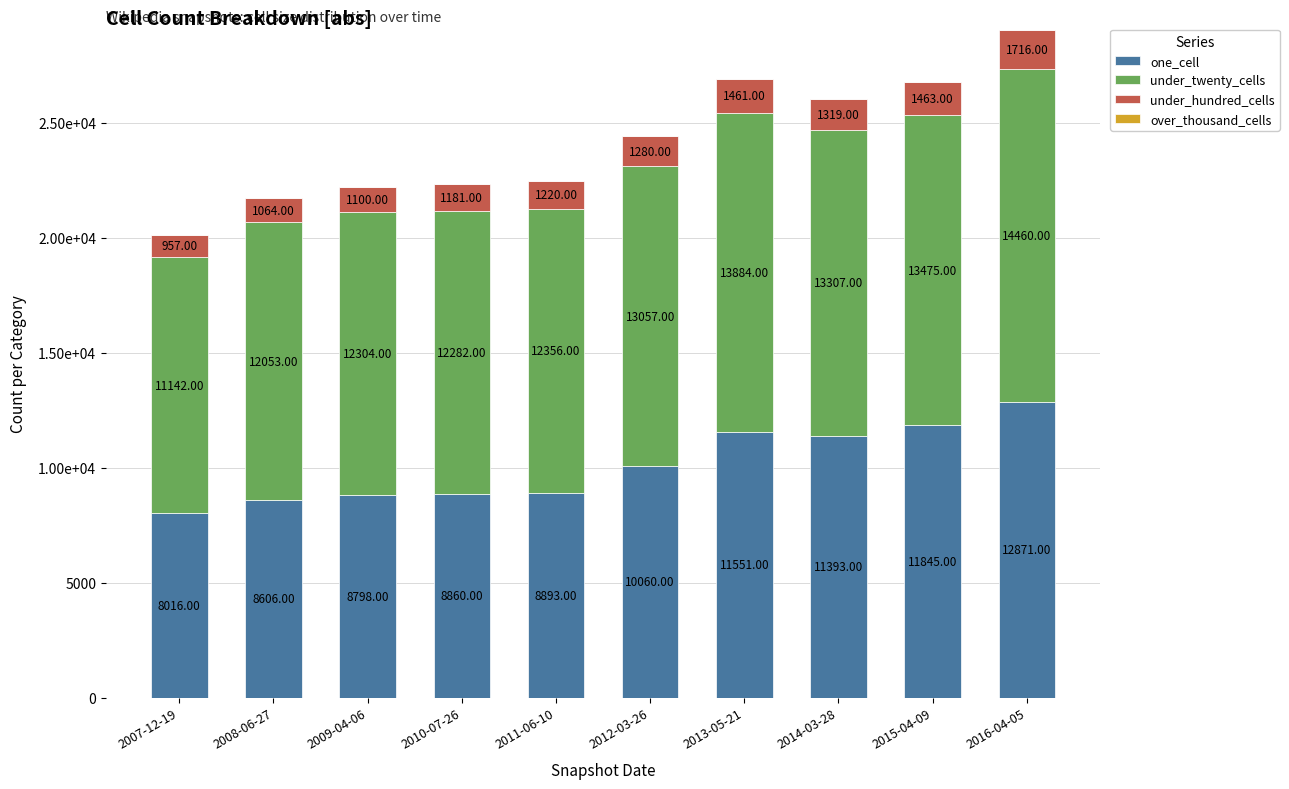

Does the chart contain any negative values?

No